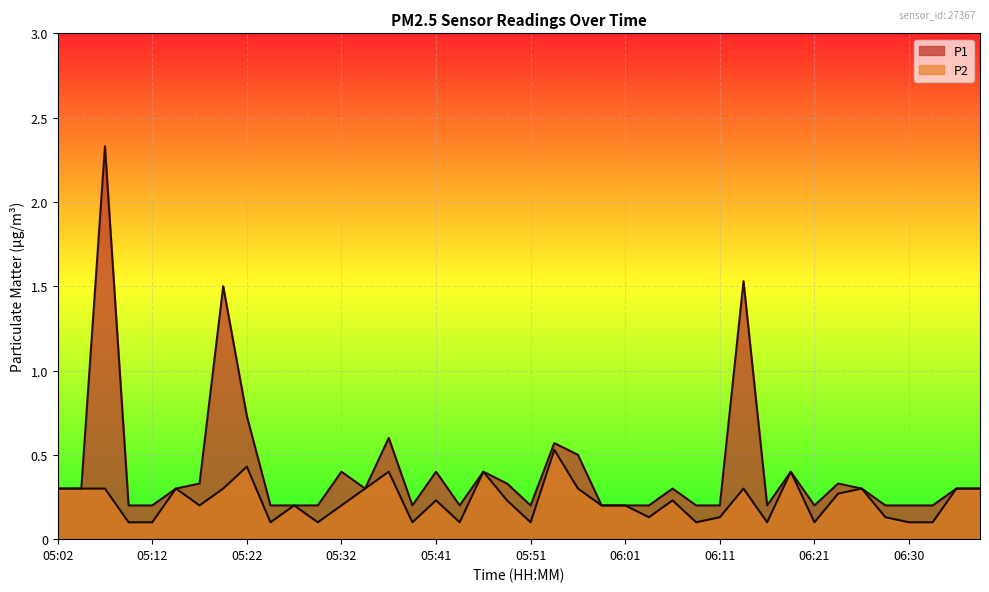

Count the number of categories in the chart.

40